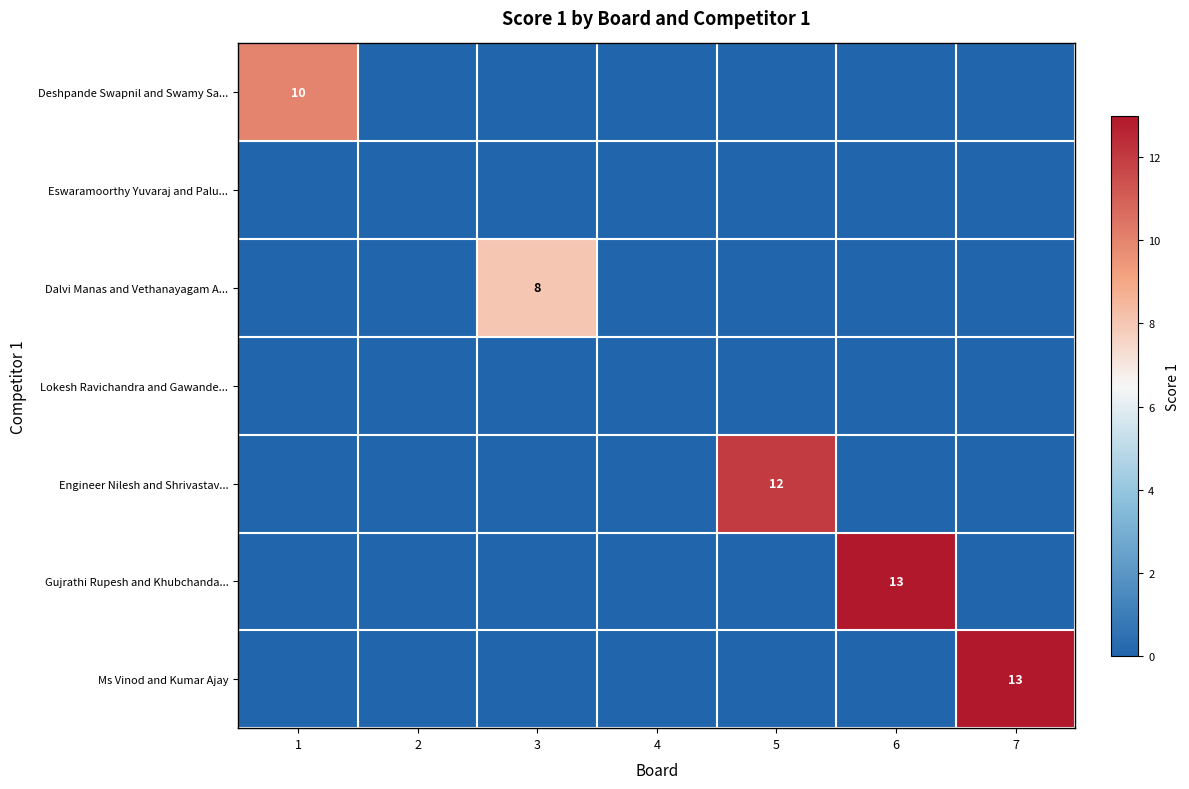

At how many categories does at least one series exceed 6?

5